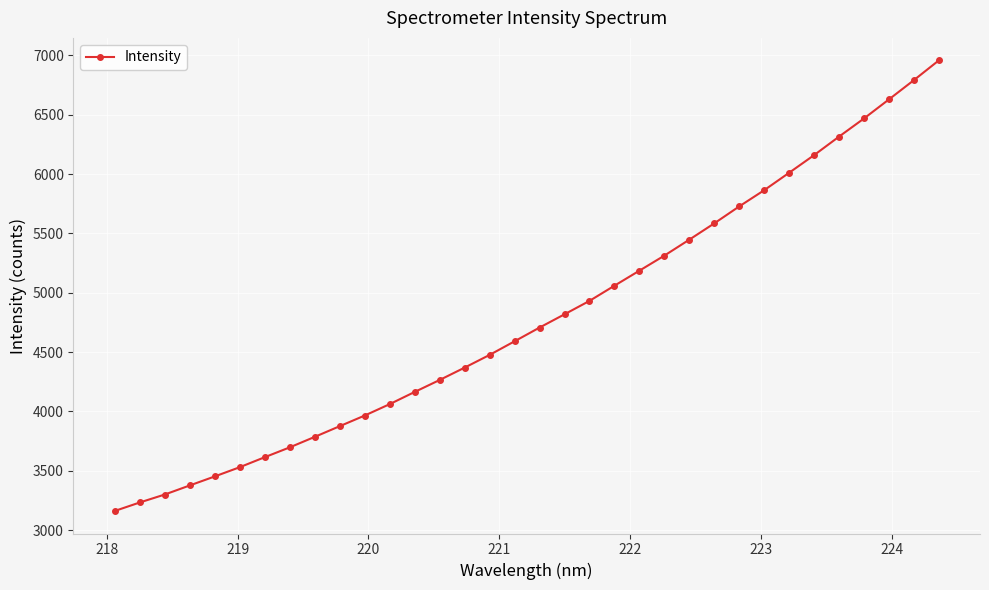

How many distinct data groups are displayed?

1